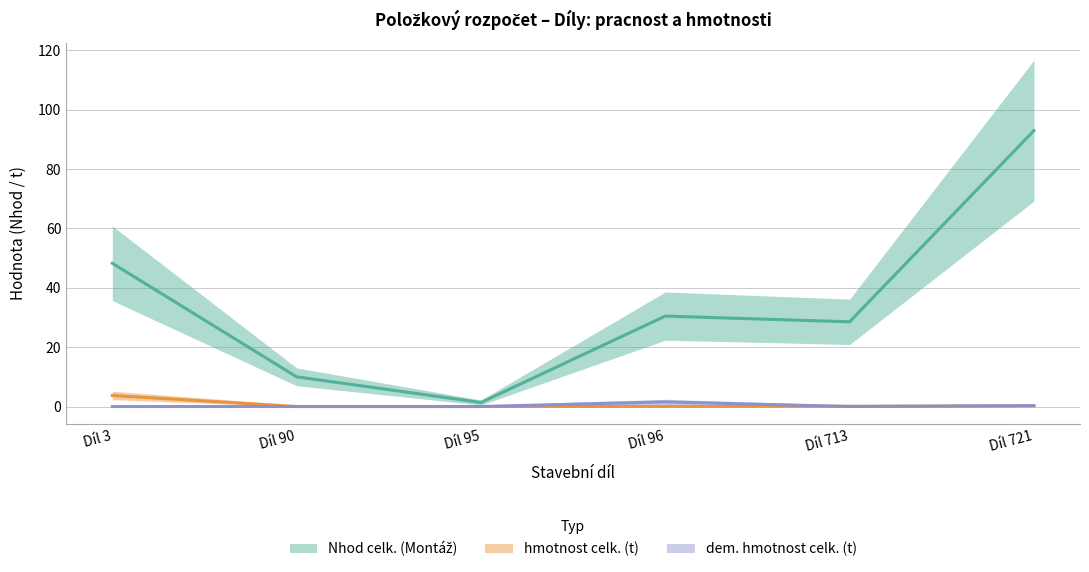

Reading left to right, what are all the values shown in this chart?

Nhod celk. (Montáž): Díl 3=48.2	Díl 90=10.0	Díl 95=1.4	Díl 96=30.5	Díl 713=28.5	Díl 721=92.9
hmotnost celk. (t): Díl 3=3.7	Díl 90=0.0	Díl 95=0.0	Díl 96=0.0	Díl 713=0.1	Díl 721=0.2
dem. hmotnost celk. (t): Díl 3=0.0	Díl 90=0.0	Díl 95=0.0	Díl 96=1.5	Díl 713=0.0	Díl 721=0.3